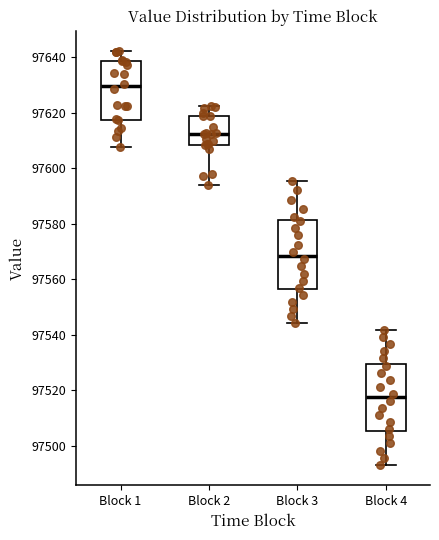

Reading left to right, read every box against the y-axis: the position of its median line, the range the box covers, and the ends of its whiskers. The values are not printed on the chart, so give them approximately, as read against the axis.

Block 1: median 97630, box 97618 to 97638, whiskers 97608 to 97642
Block 2: median 97612, box 97608 to 97618, whiskers 97594 to 97622
Block 3: median 97568, box 97556 to 97582, whiskers 97544 to 97596
Block 4: median 97518, box 97506 to 97530, whiskers 97494 to 97542